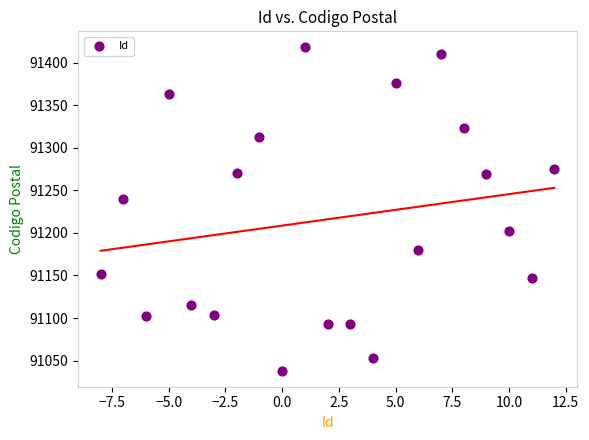

What Y value in the scatter plot is closest to 91228?

91239.9